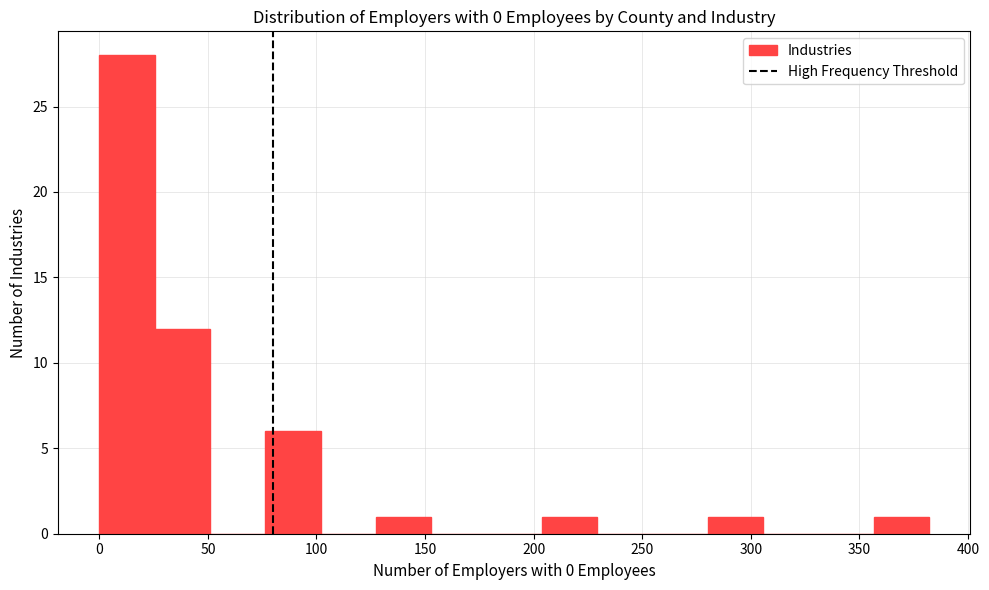

Over which range of the x-axis is the bar tallest?

0 to 25